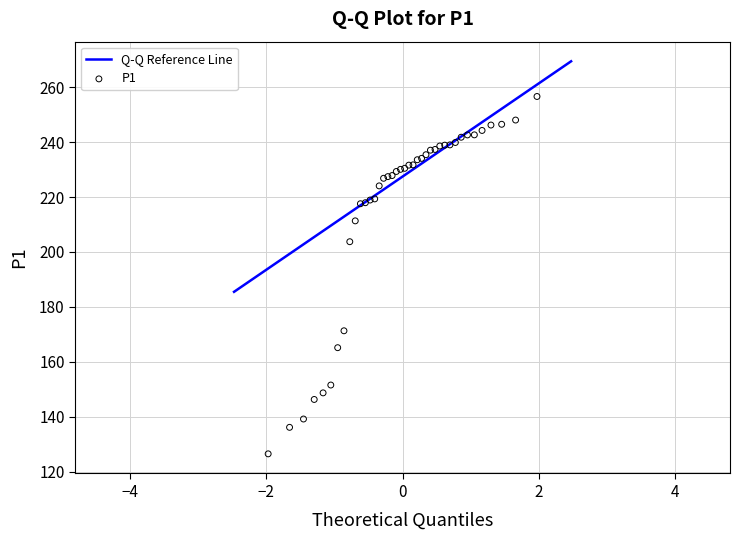

What Y value in the scatter plot is closest to 191?

203.7